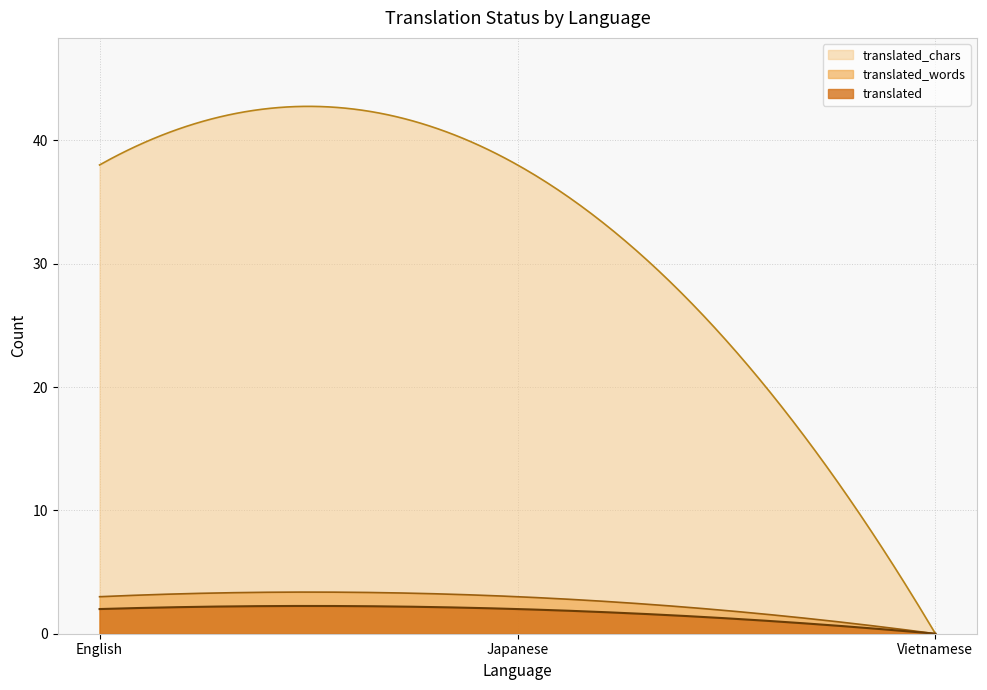

How many lines are shown in the chart?

3